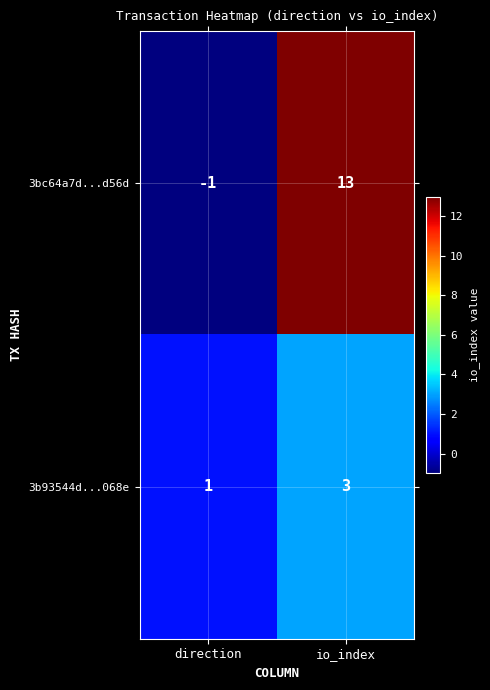

Which series has the widest spread of values?

3bc64a7d...d56d